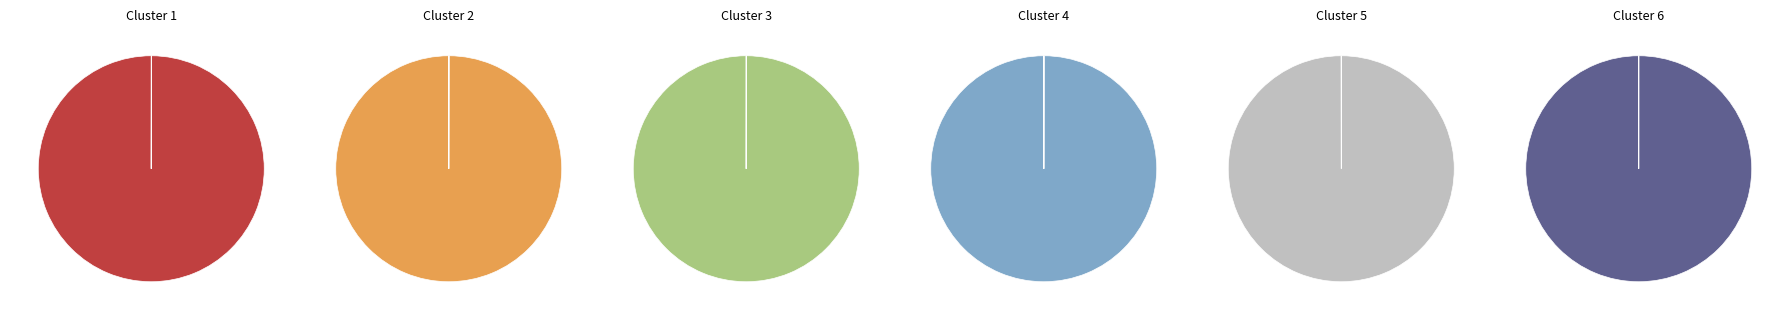

True or false: Preferred stock, shares authorized accounts for 12% of the total.

False